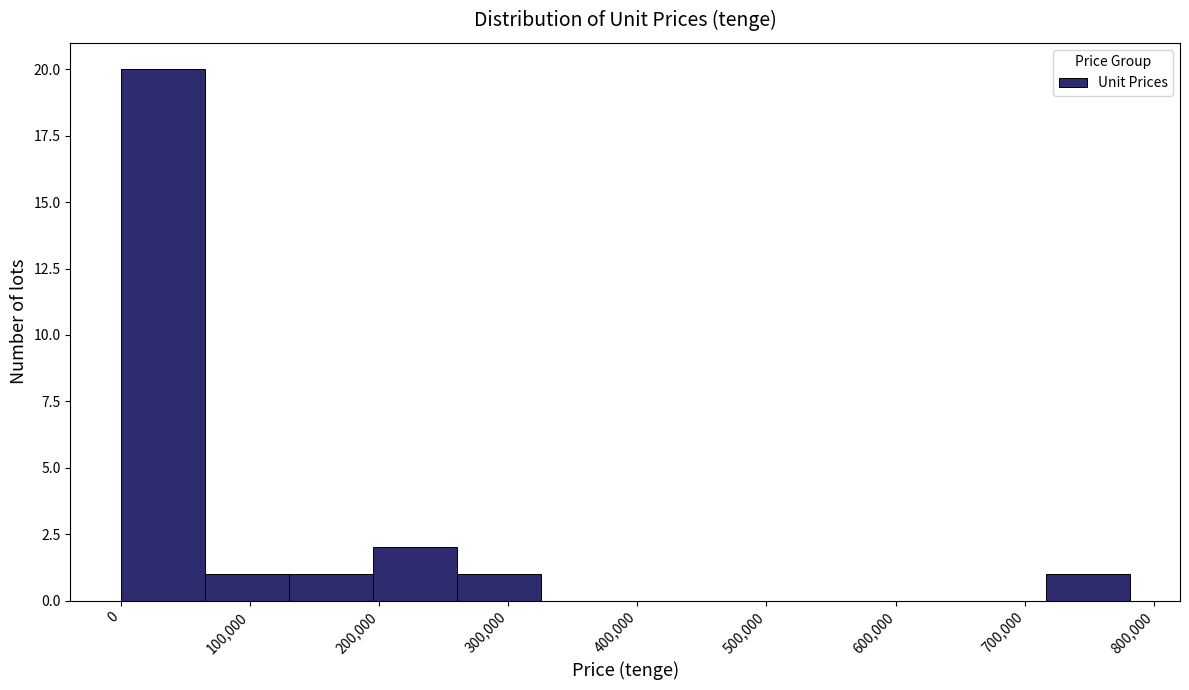

What is the height of the bar covering 130000 to 200000 on the x-axis? Neither the bar edges nor the heights are printed on the chart, so give them approximately, as read against the axes.

1